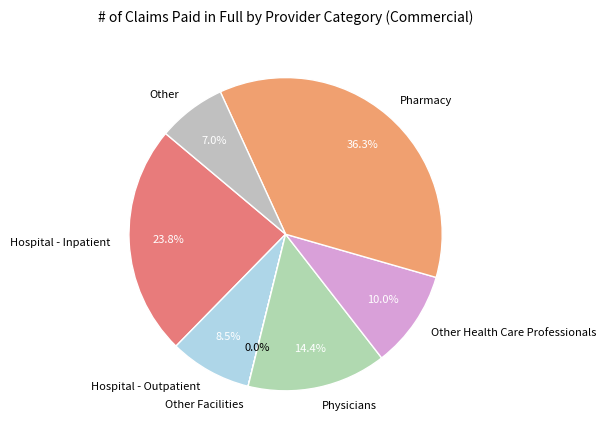

Which category has the biggest portion of the pie?

Pharmacy